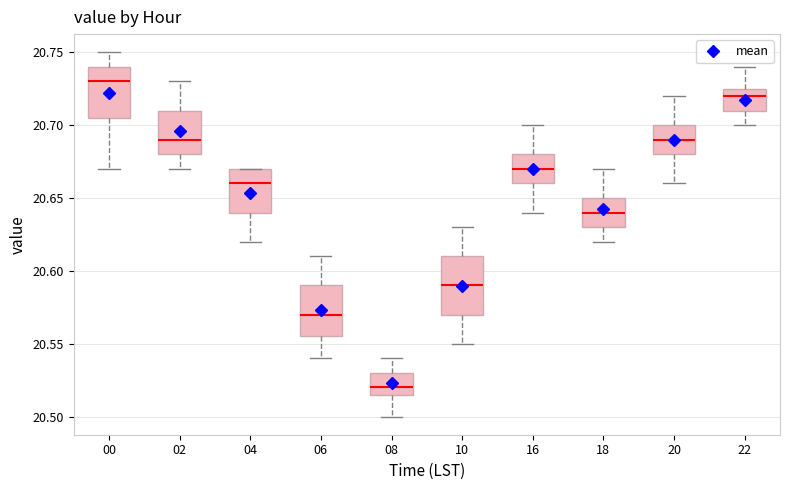

Where is the upper edge of the box at x = 10 on the y-axis? The values are not printed on the chart, so give them approximately, as read against the axis.

20.610